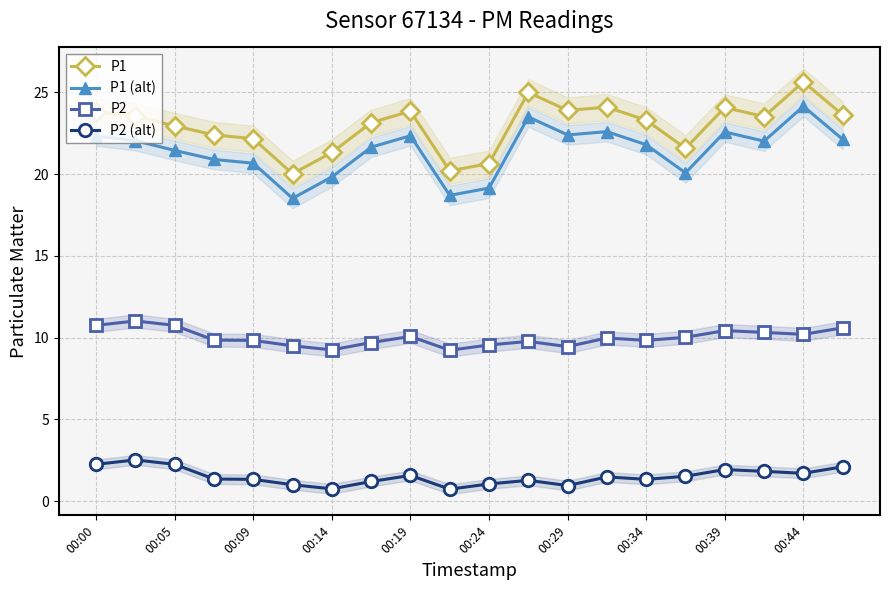

What position from the right is 15?

5